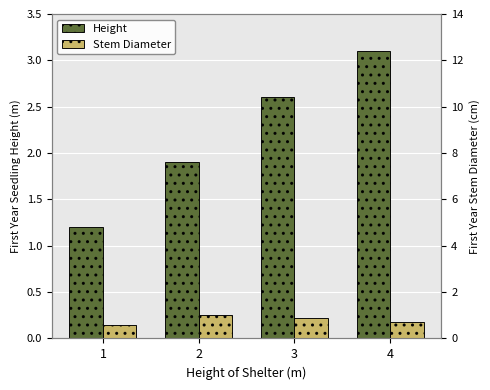

What is the highest value of the Stem Diameter series?

1.0